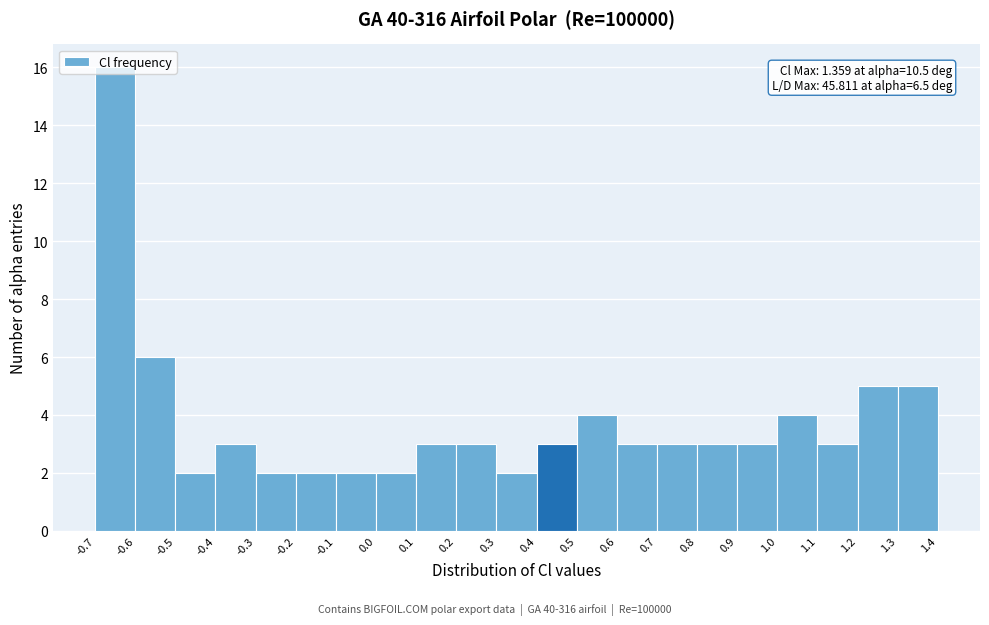

Which range on the x-axis has the tallest bar?

-0.7 to -0.6